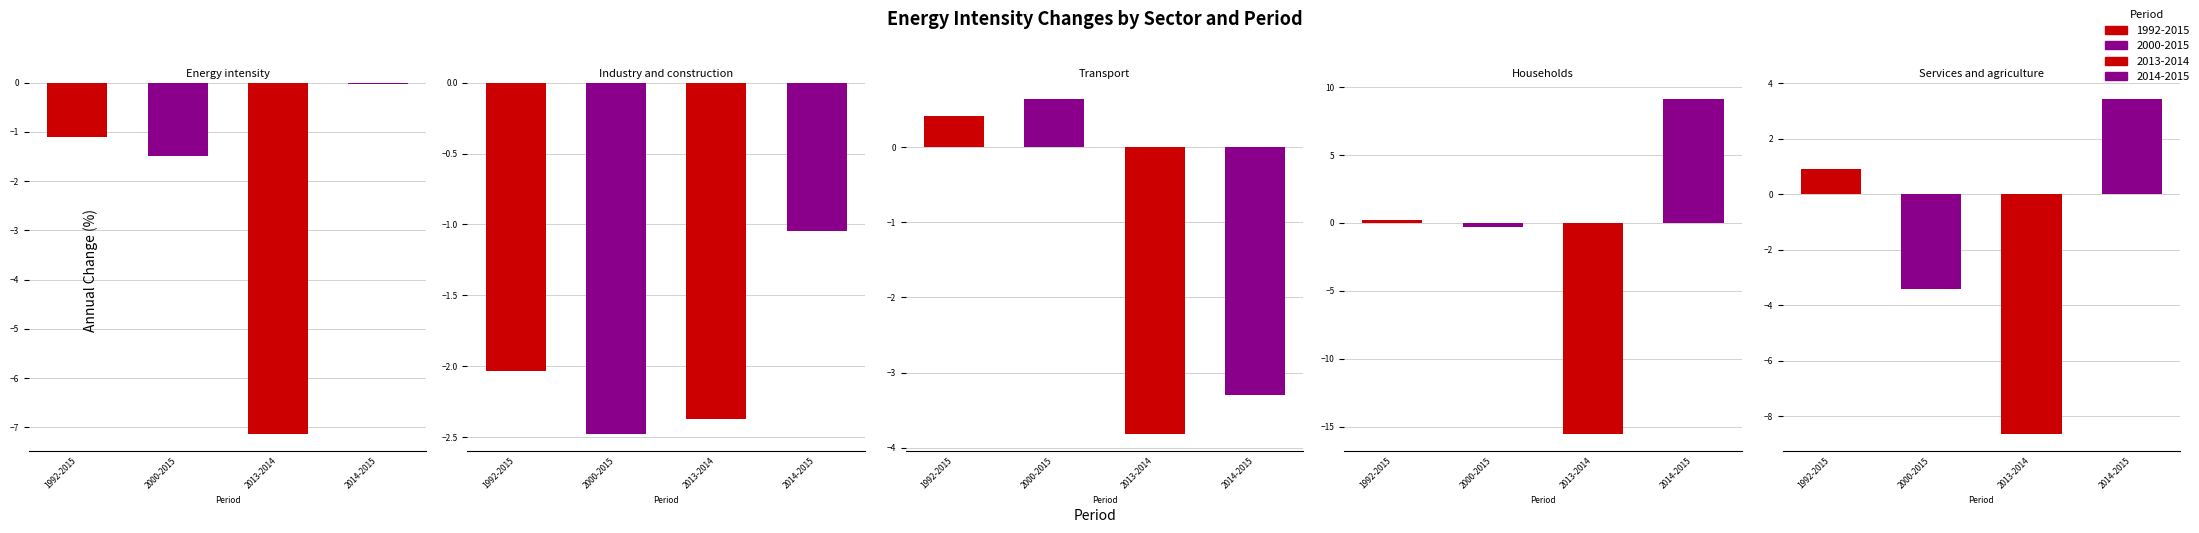

What position from the right is Services and agriculture?

1